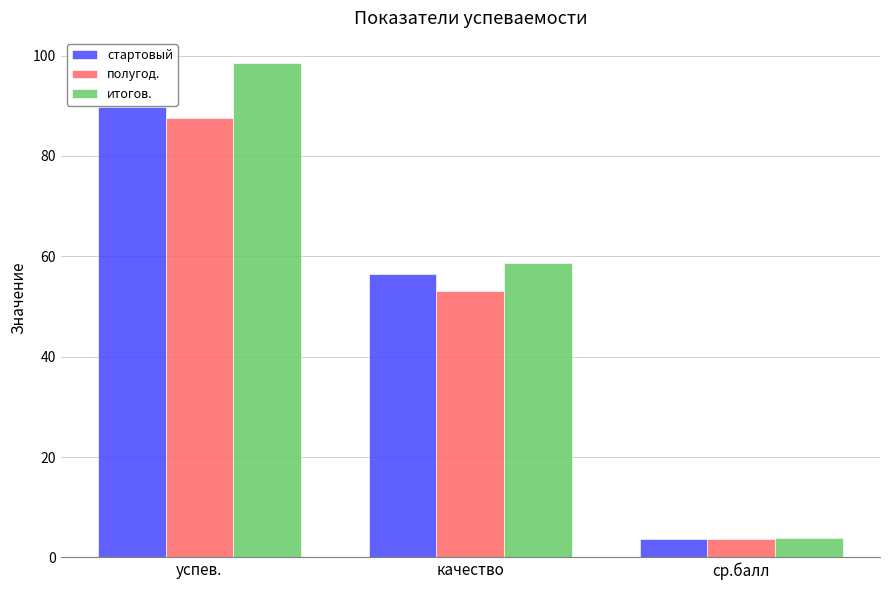

What is the maximum value for стартовый?

89.7